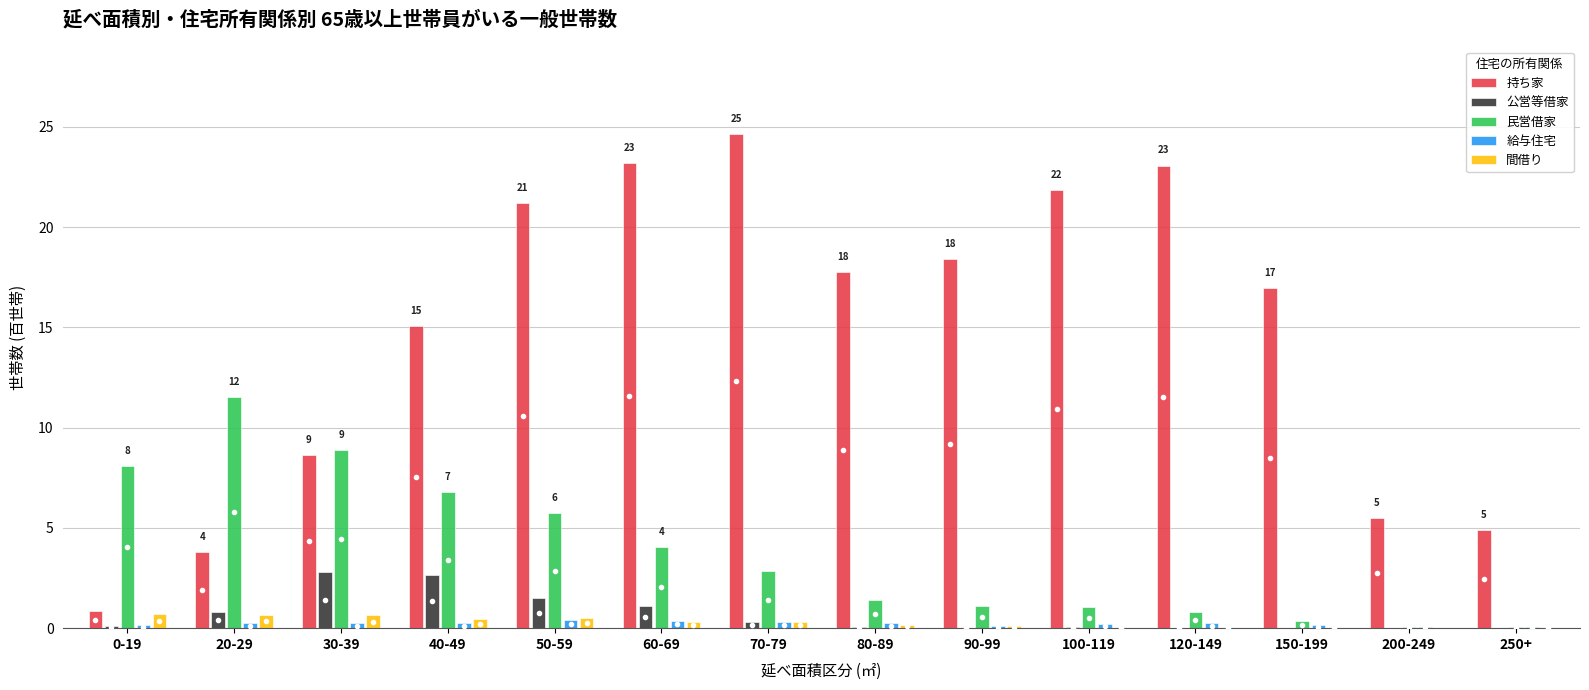

What is the maximum value for 民営借家?

11.6